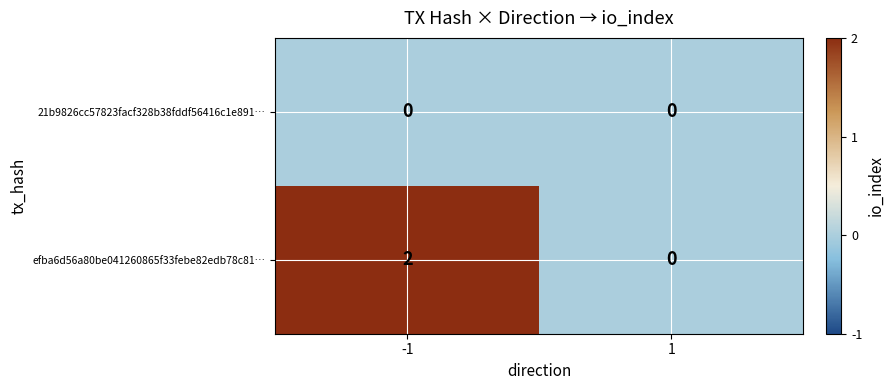

How many series are shown in this chart?

2